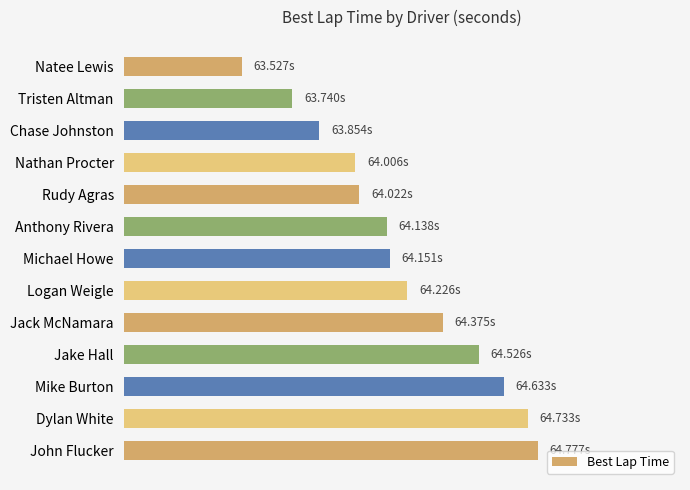

Does the chart contain any negative values?

No